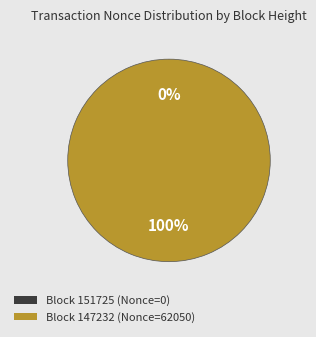

True or false: 147232 accounts for 100% of the total.

True